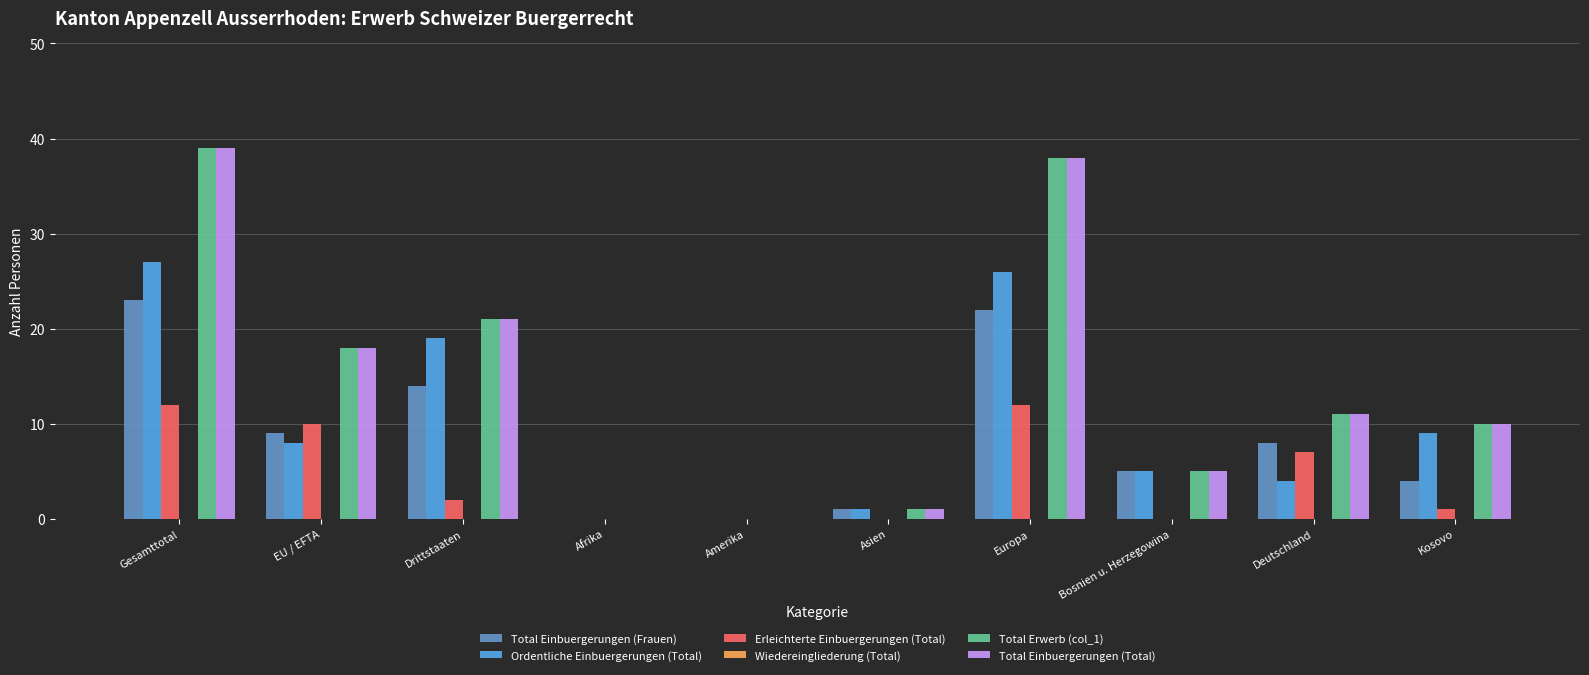

At which category is the sum across all series the highest?

Gesamttotal